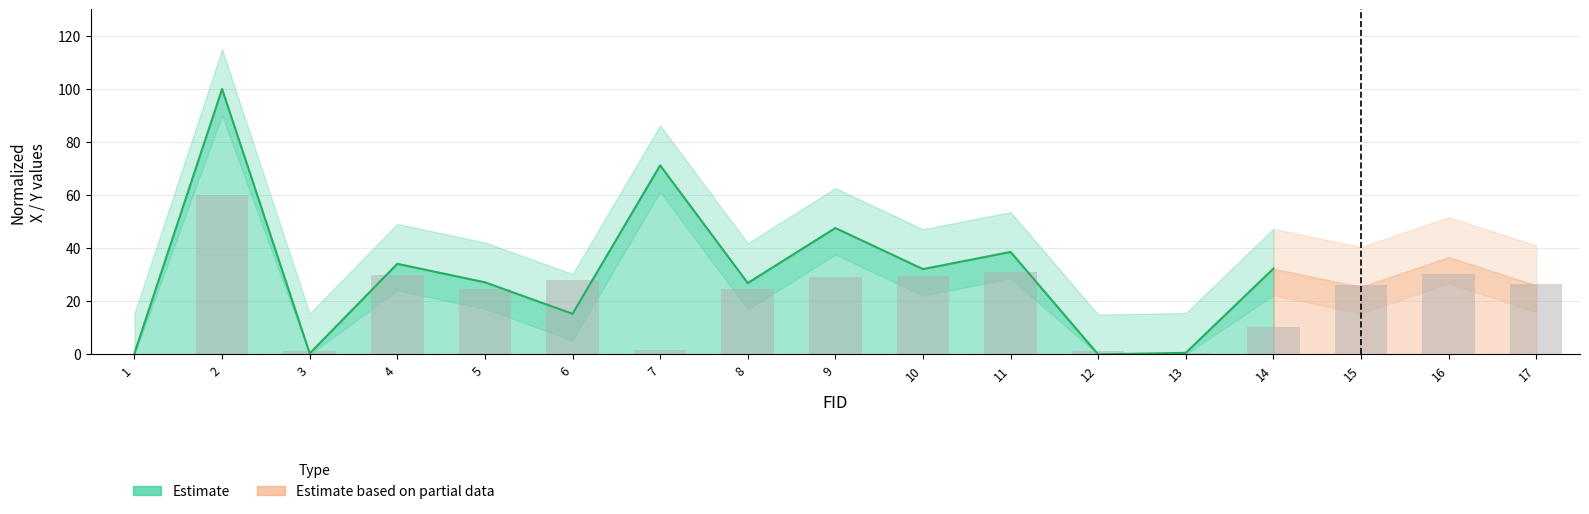

Is it true that the value at 7 is 1.8?

True